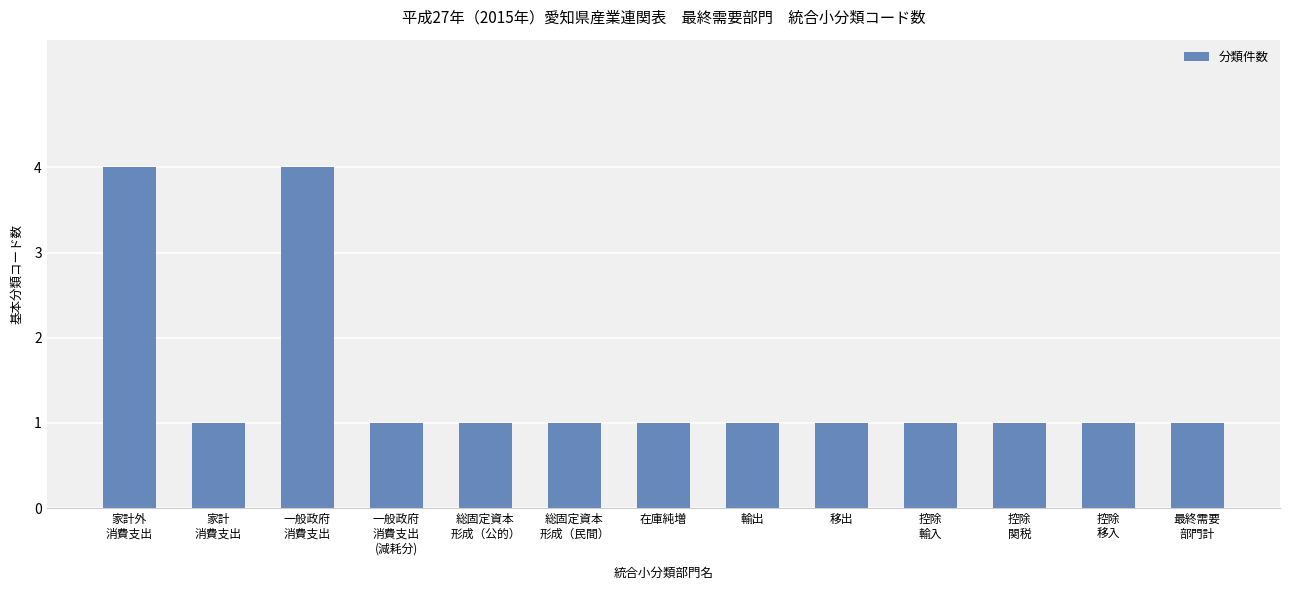

What is the ratio of the value at 一般政府
消費支出 to the value at 総固定資本
形成（民間）?

4.0